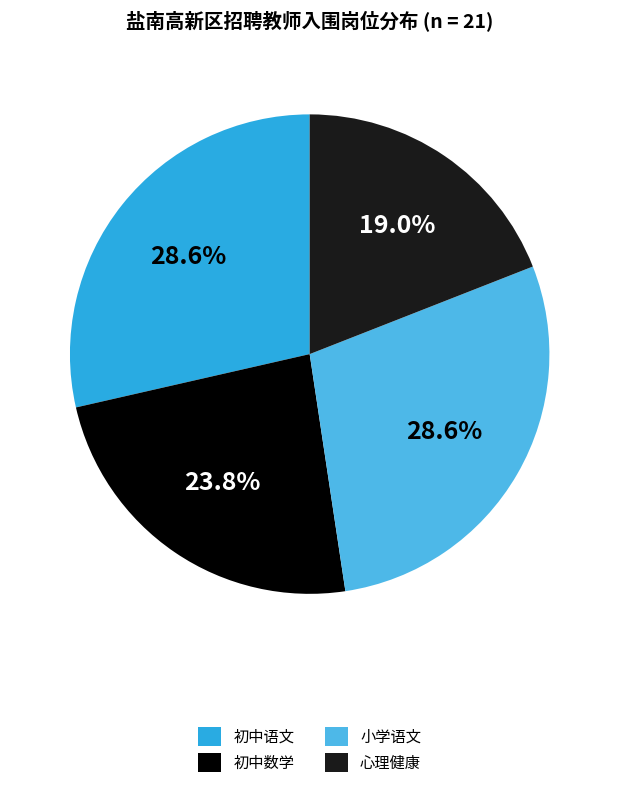

To the nearest percent, what portion does 初中语文 represent?

29%